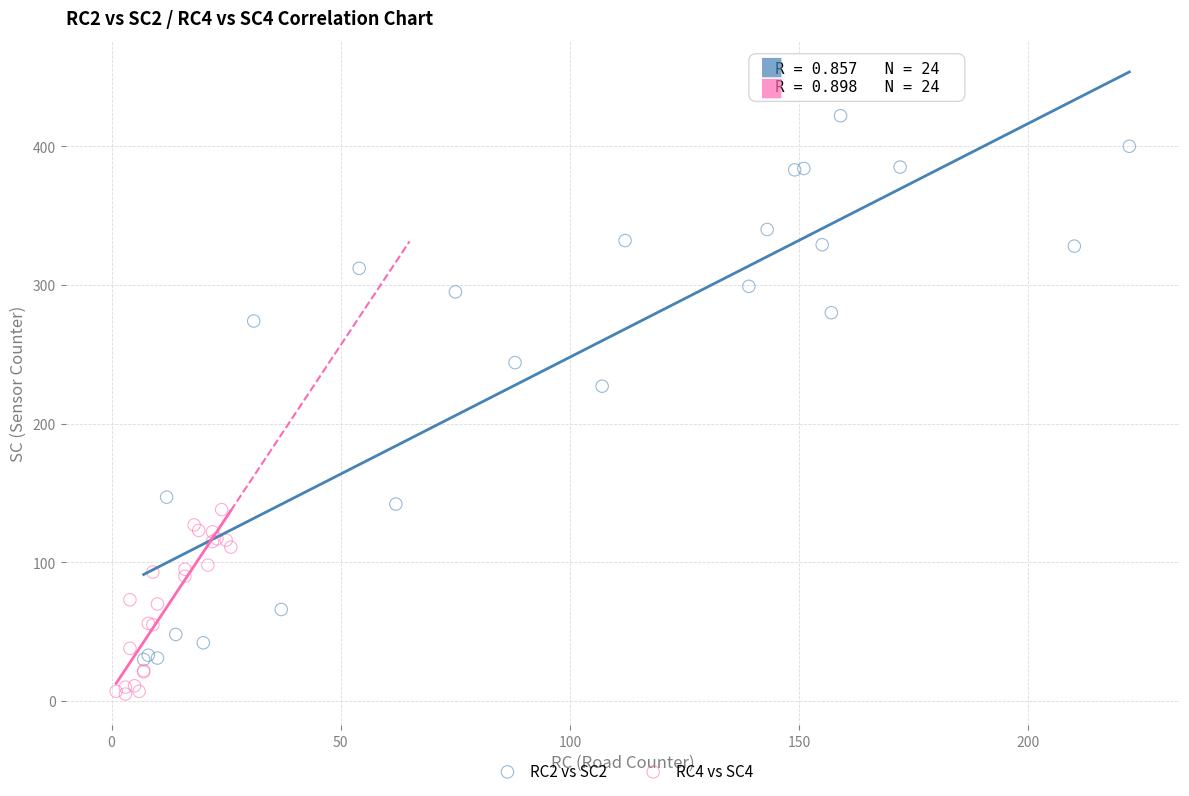

Which series reaches the minimum Y coordinate?

RC4 vs SC4